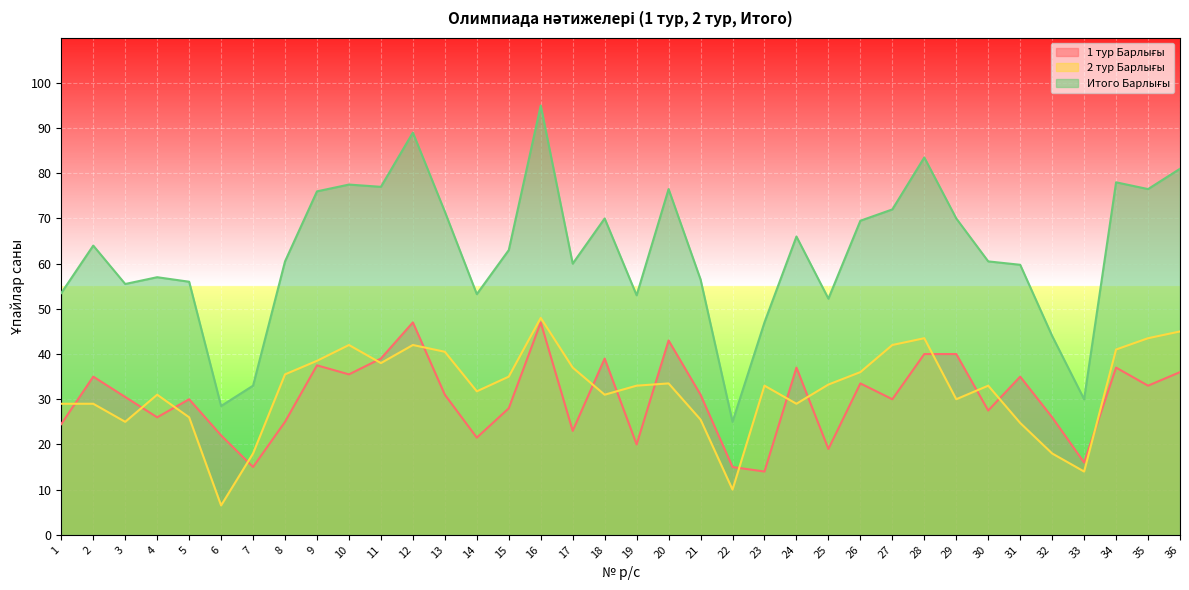

Reading left to right, transcribe all the data shown in this chart.

1 тур Барлығы: 1=24.5	2=35.0	3=30.5	4=26.0	5=30.0	6=22.0	7=15.0	8=25.0	9=37.5	10=35.5	11=39.0	12=47.0	13=31.0	14=21.5	15=28.0	16=47.0	17=23.0	18=39.0	19=20.0	20=43.0	21=31.0	22=15.0	23=14.0	24=37.0	25=19.0	26=33.5	27=30.0	28=40.0	29=40.0	30=27.5	31=35.0	32=26.0	33=16.0	34=37.0	35=33.0	36=36.0
2 тур Барлығы: 1=29.0	2=29.0	3=25.0	4=31.0	5=26.0	6=6.5	7=18.0	8=35.5	9=38.5	10=42.0	11=38.0	12=42.0	13=40.5	14=31.8	15=35.0	16=48.0	17=37.0	18=31.0	19=33.0	20=33.5	21=25.5	22=10.0	23=33.0	24=29.0	25=33.2	26=36.0	27=42.0	28=43.5	29=30.0	30=33.0	31=24.8	32=18.0	33=14.0	34=41.0	35=43.5	36=45.0
Итого Барлығы: 1=53.5	2=64.0	3=55.5	4=57.0	5=56.0	6=28.5	7=33.0	8=60.5	9=76.0	10=77.5	11=77.0	12=89.0	13=71.5	14=53.2	15=63.0	16=95.0	17=60.0	18=70.0	19=53.0	20=76.5	21=56.5	22=25.0	23=47.0	24=66.0	25=52.2	26=69.5	27=72.0	28=83.5	29=70.0	30=60.5	31=59.8	32=44.0	33=30.0	34=78.0	35=76.5	36=81.0